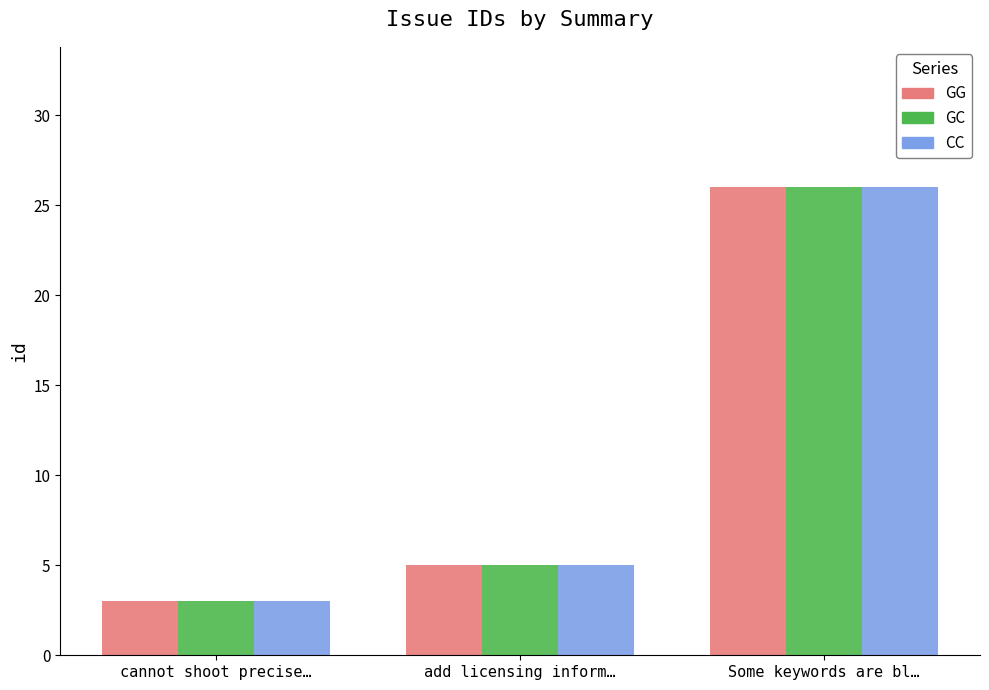

Rank the categories by GG value from highest to lowest.

Some keywords are bl…, add licensing inform…, cannot shoot precise…